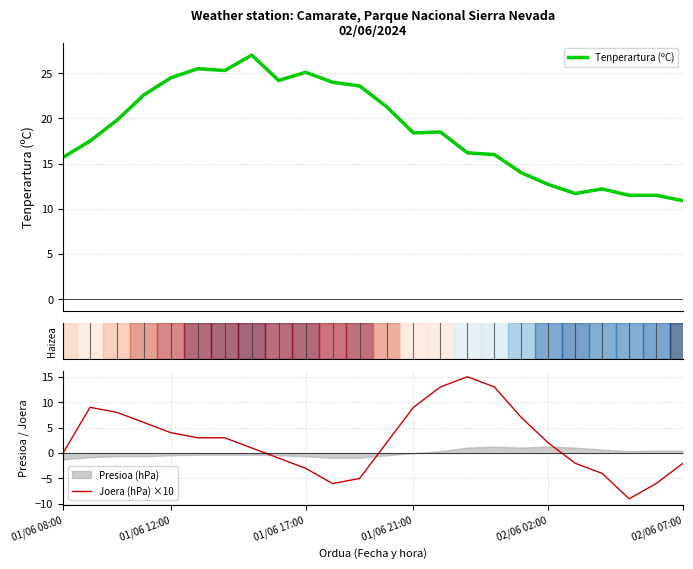

True or false: Joera (hPa) ×10 and Tenperartura (ºC) intersect in this chart.

False